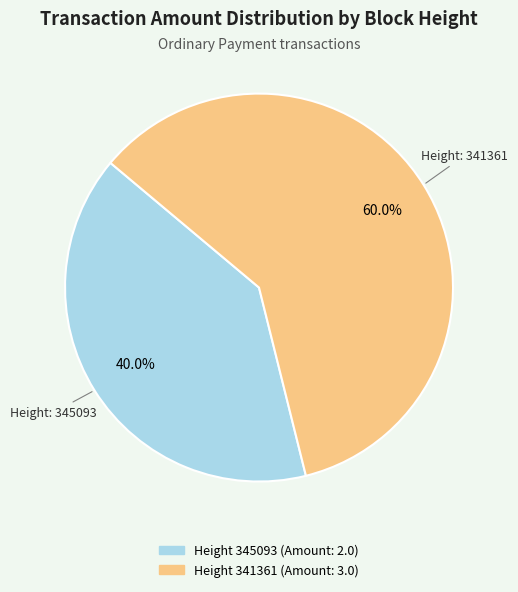

Does any single category account for the majority?

Yes